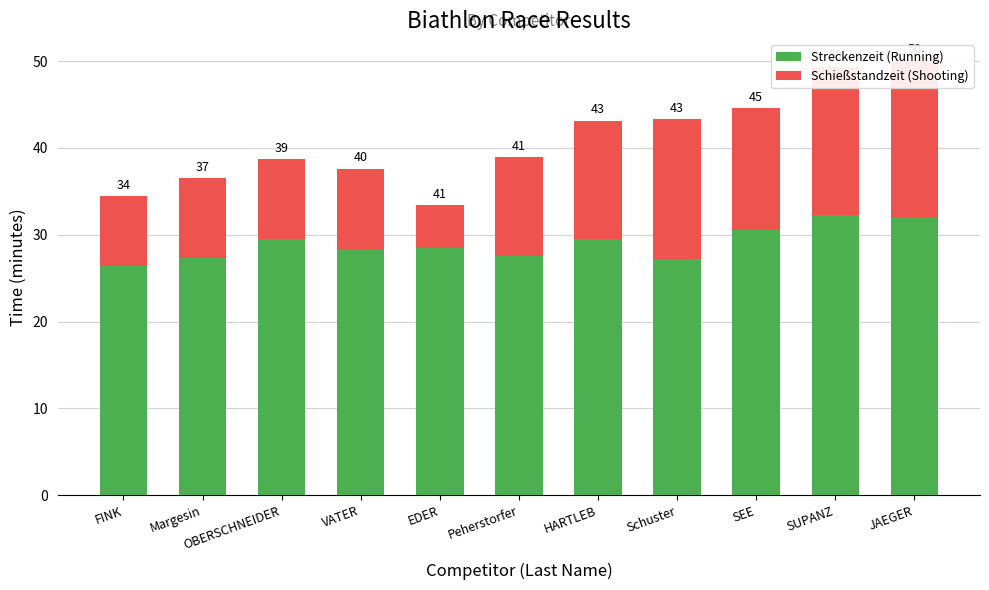

Reading left to right, extract all data points from this chart.

Streckenzeit (Running): 26.4	27.3	29.5	28.3	28.4	27.6	29.5	27.2	30.5	32.3	32.1
Schießstandzeit (Shooting): 8.1	9.1	9.2	9.3	5.0	11.4	13.7	16.1	14.1	17.0	17.9